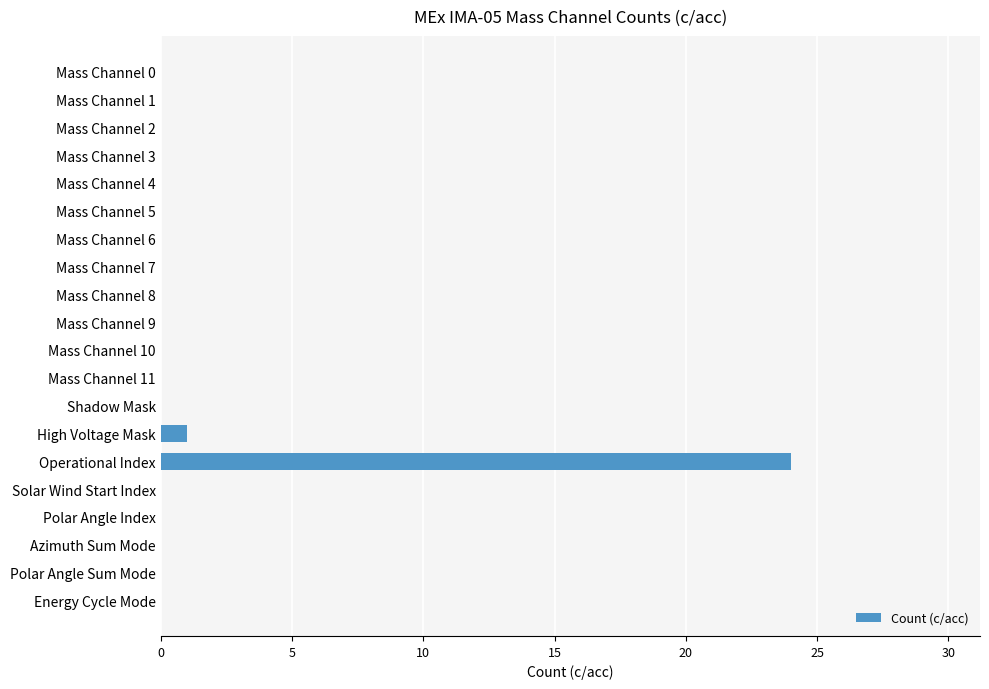

Are the bars horizontal?

Yes